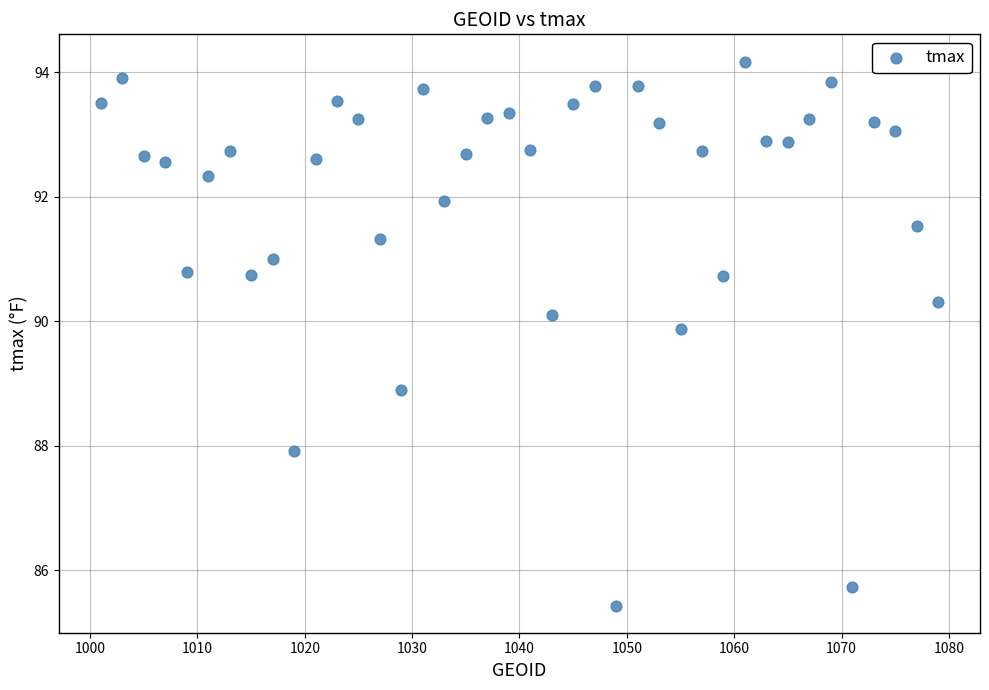

What Y value in the scatter plot is closest to 89?

88.9